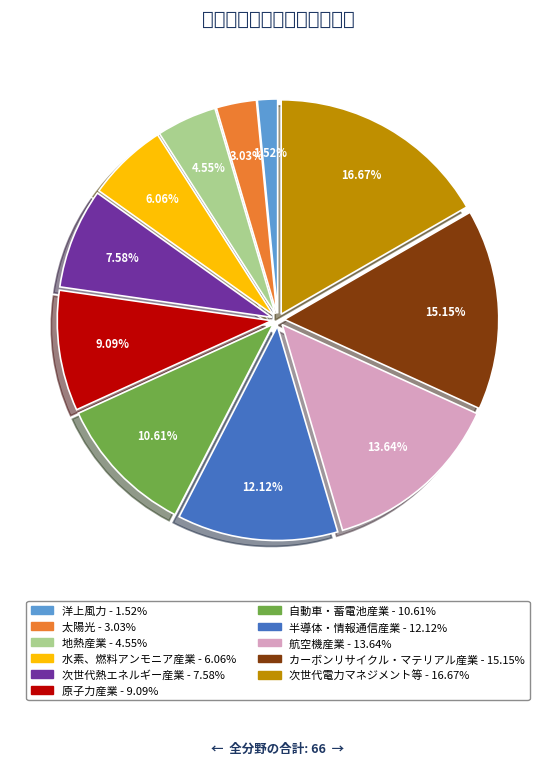

What is the ratio of the value at カーボンリサイクル・マテリアル産業 to the value at 太陽光?

5.0